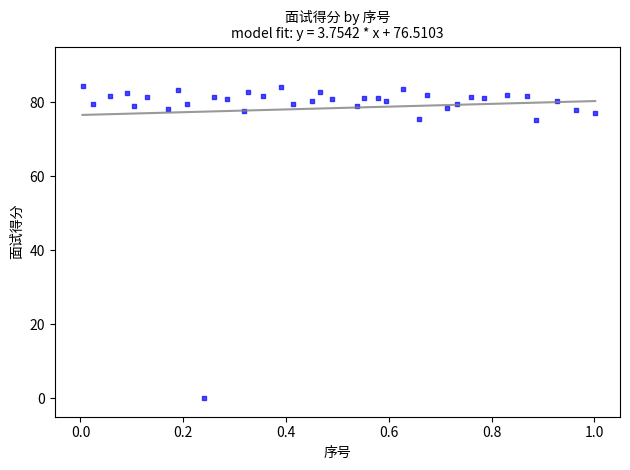

What is the range of X values (max minus min)?

1.0